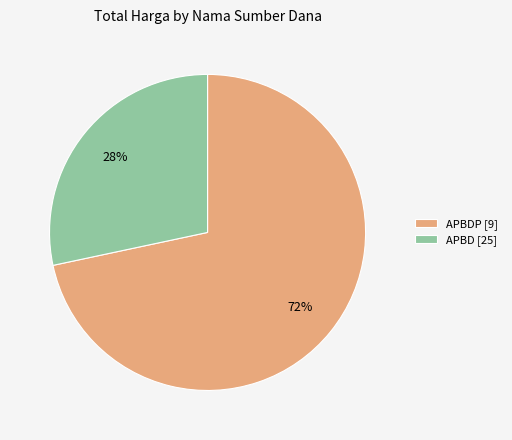

Which slice is the largest?

APBDP [9]